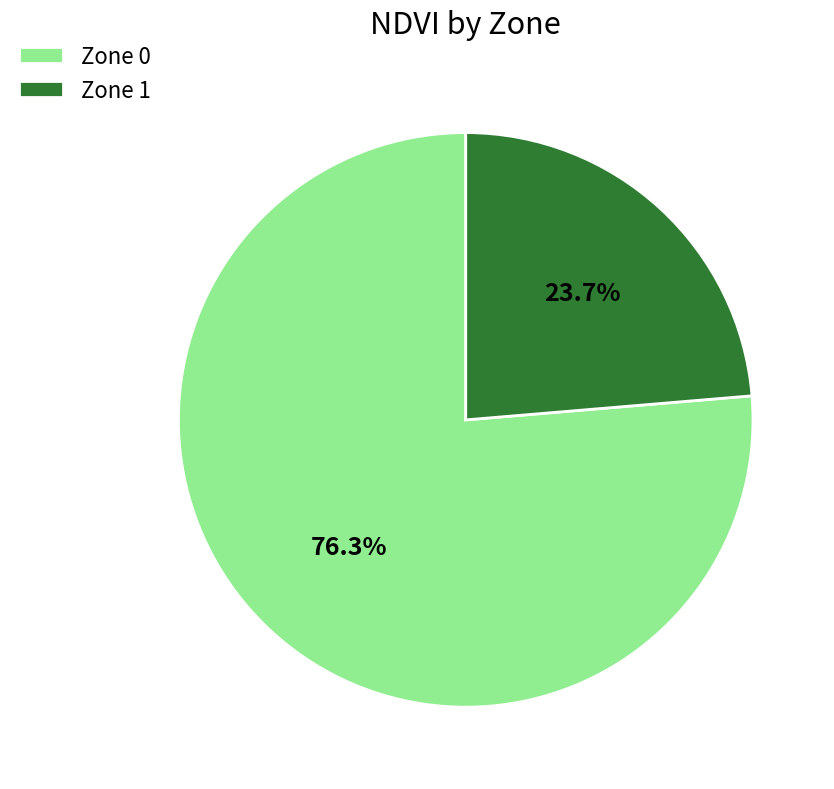

The Zone 0 slice represents 76% of the pie. True or false?

True